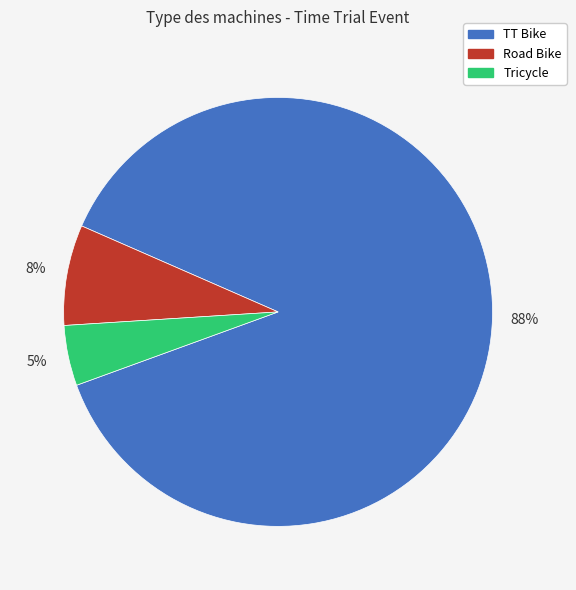

Is there any slice that represents more than half of the pie?

Yes